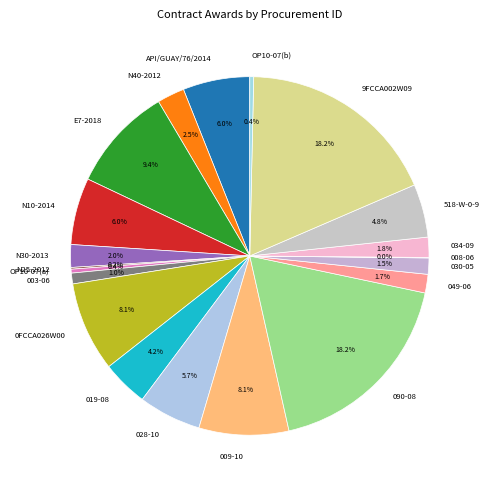

What percentage do N30-2013 and 0FCCA026W00 together represent?

10.1%